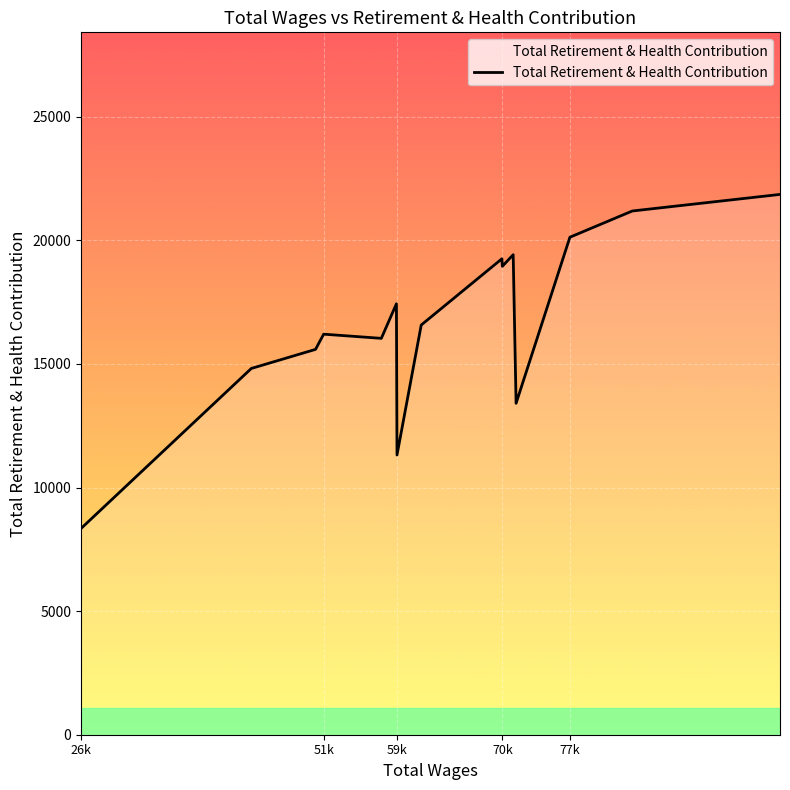

Reading left to right, transcribe all the data shown in this chart.

8342	14815	15587	16202	16033	17431	11314	16573	19251	18946	19417	13406	20124	21185	21855